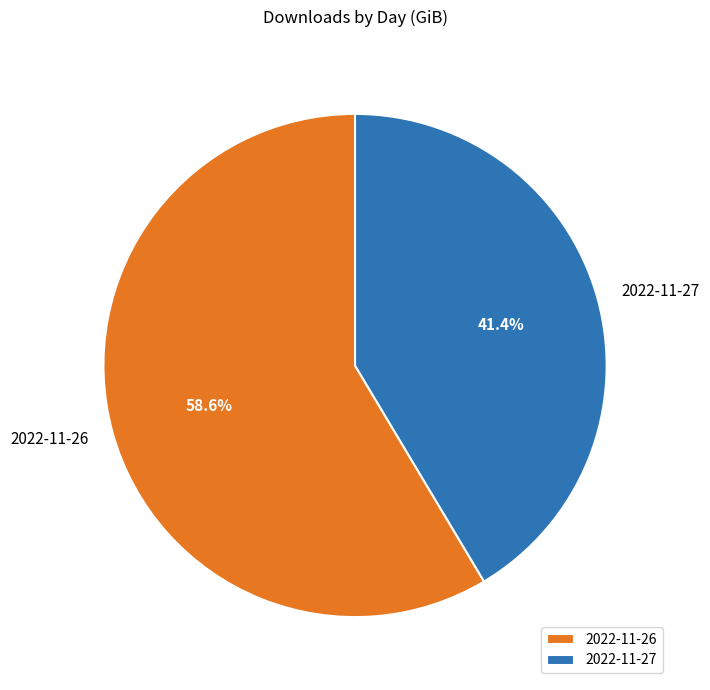

To the nearest percent, what percentage of the pie is 2022-11-26?

59%